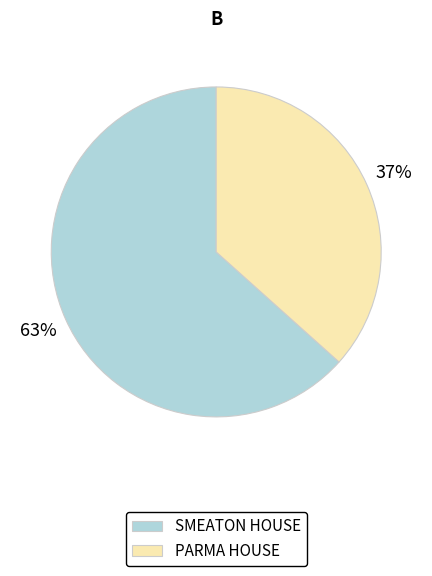

Rank the categories by value from lowest to highest.

PARMA HOUSE, SMEATON HOUSE